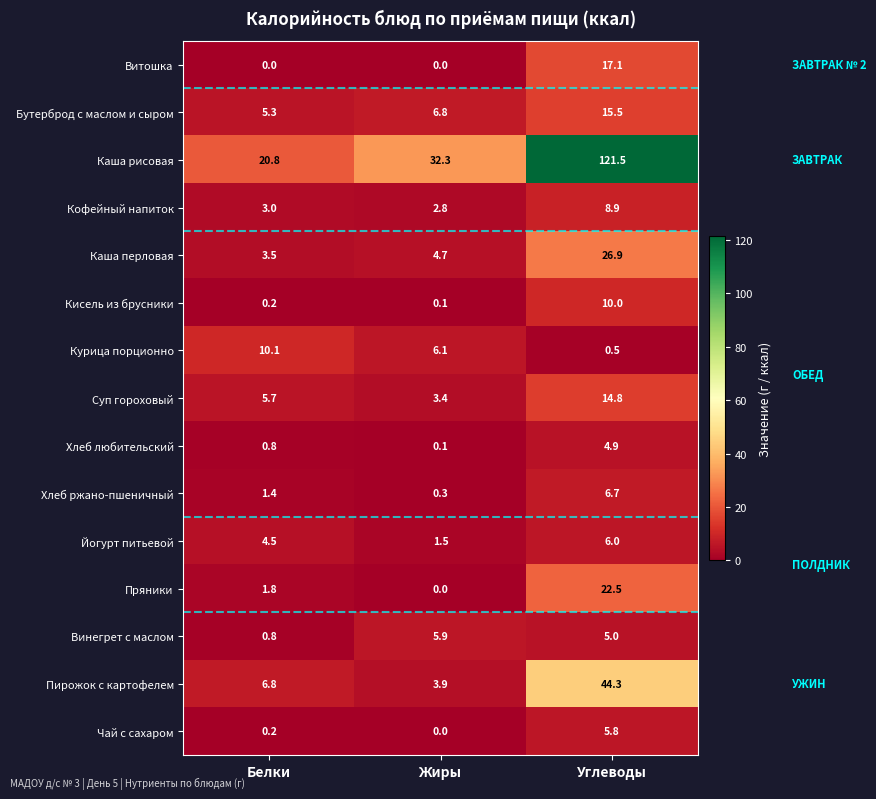

The Курица порционно series shows 0.5 at Углеводы. True or false?

True